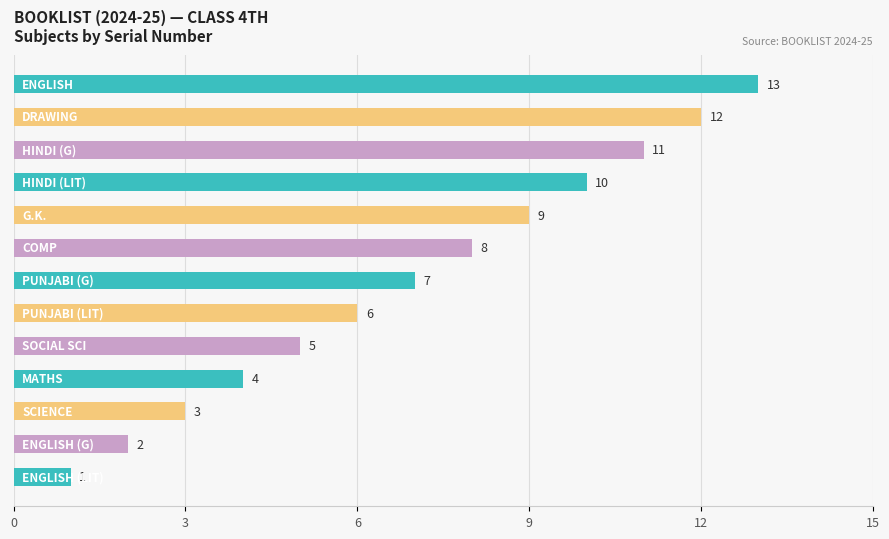

What is the sum of all values?

91